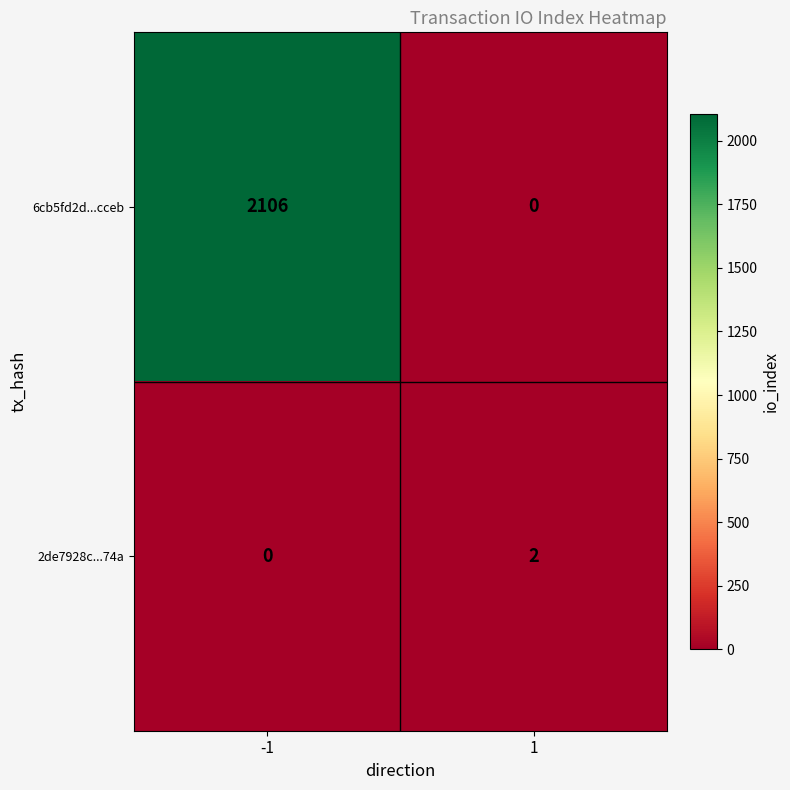

Which series changed the most between -1 and 1?

6cb5fd2d...cceb